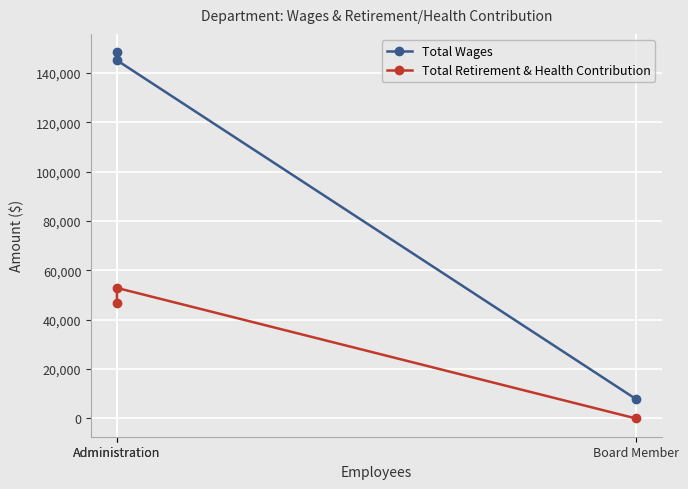

The value of Total Retirement & Health Contribution at Board Member is 0. True or false?

True